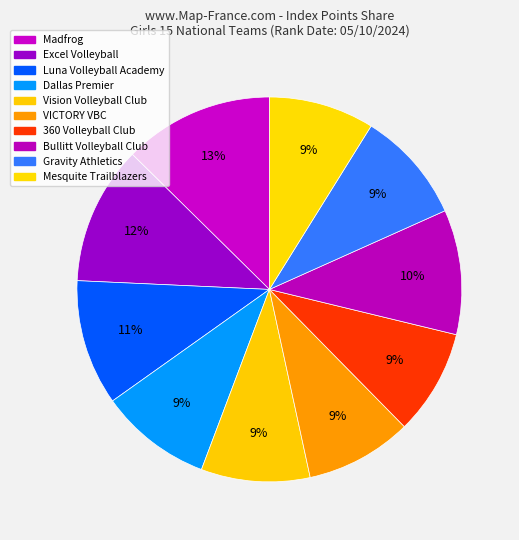

How many slices are in this pie chart?

10